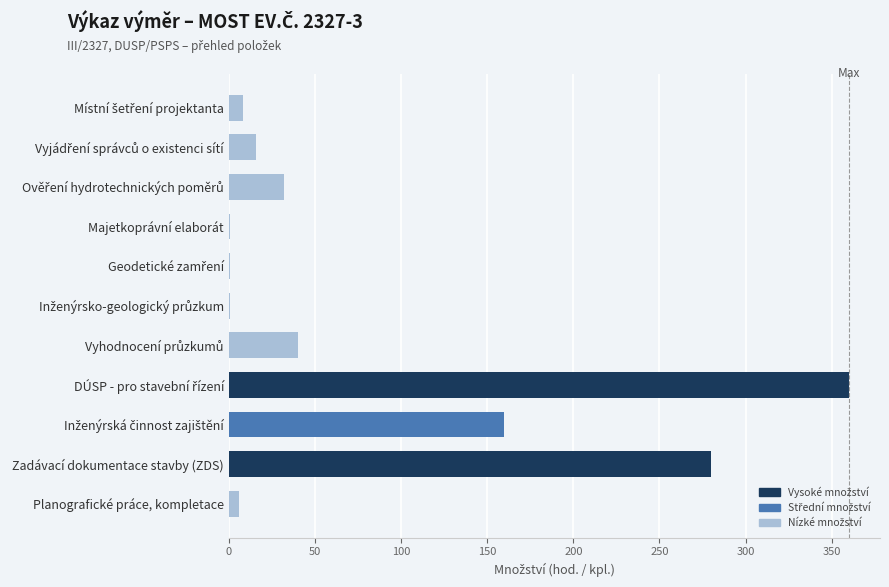

What is the maximum value shown in the chart?

360